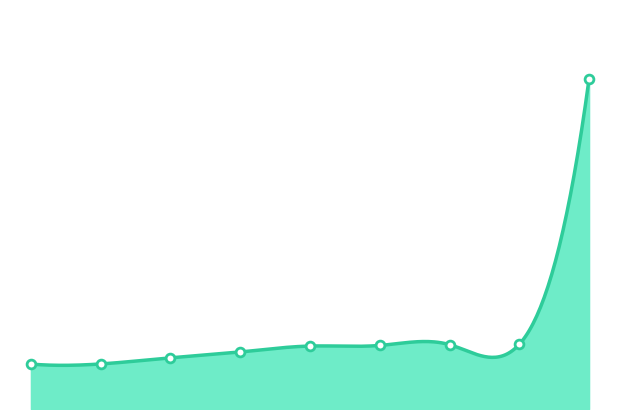

What is the ratio of the value at 7 to the value at 8?

0.8